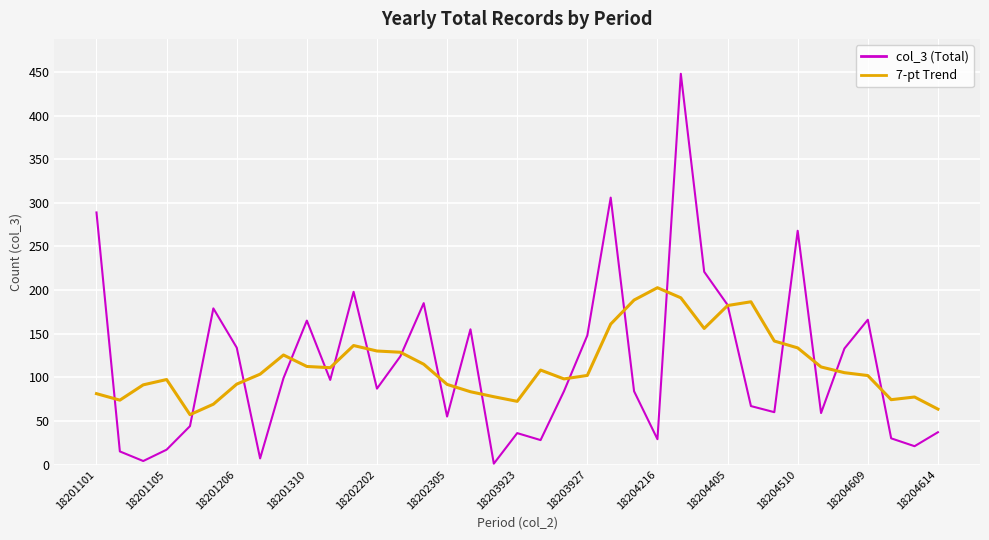

Which series has the widest spread of values?

col_3 (Total)